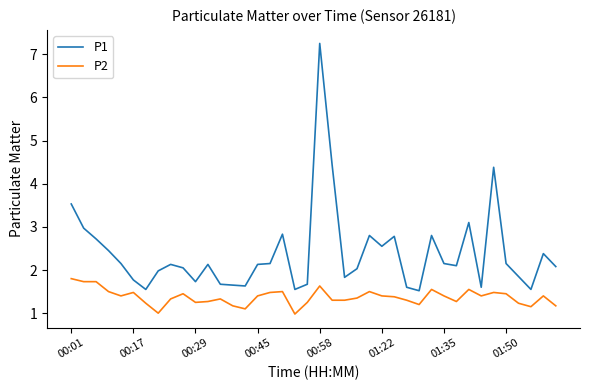

True or false: P1 and P2 cross at least once.

False